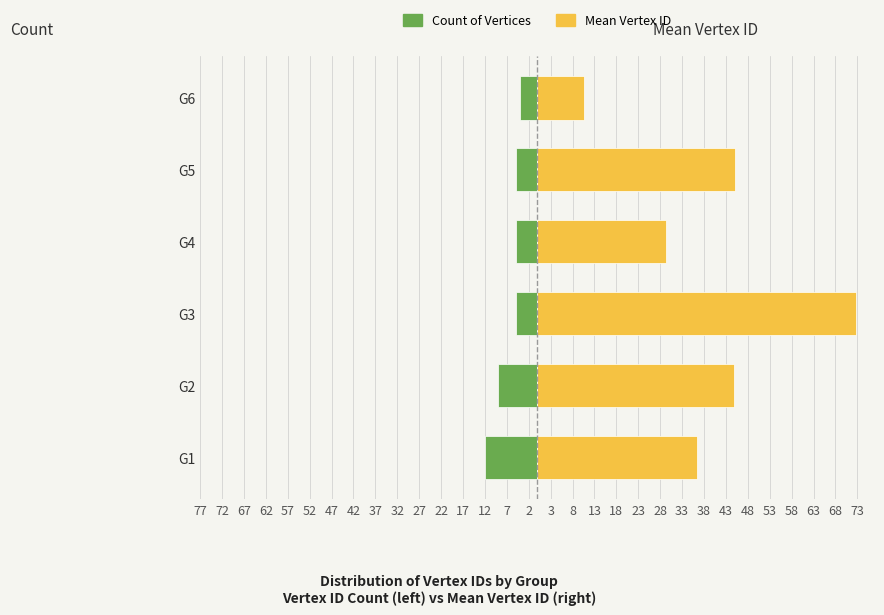

At G6, list the series in order from smallest to largest.

Count of Vertices, Mean Vertex ID